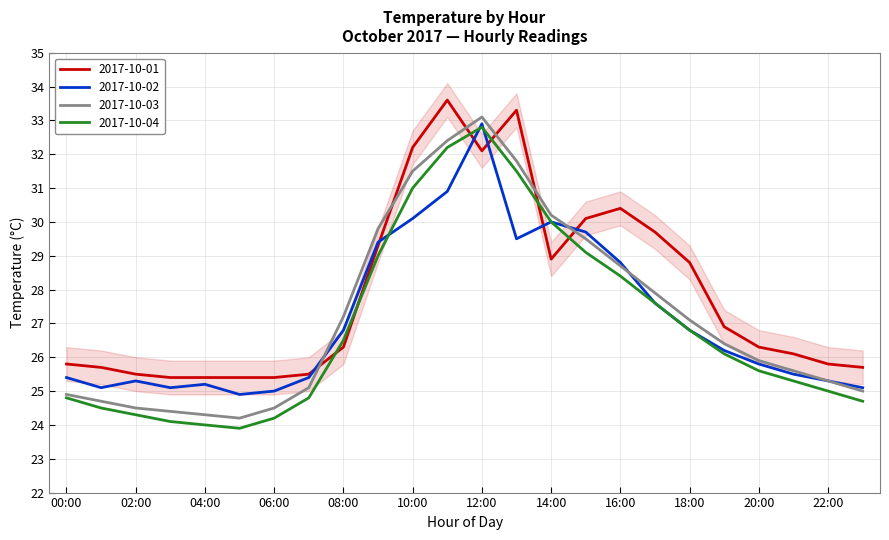

How many values in the 2017-10-03 series exceed 26?

12